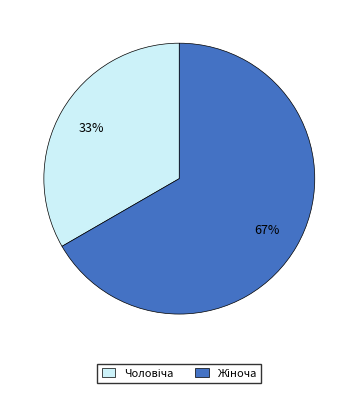

Count the number of slices in the pie.

2